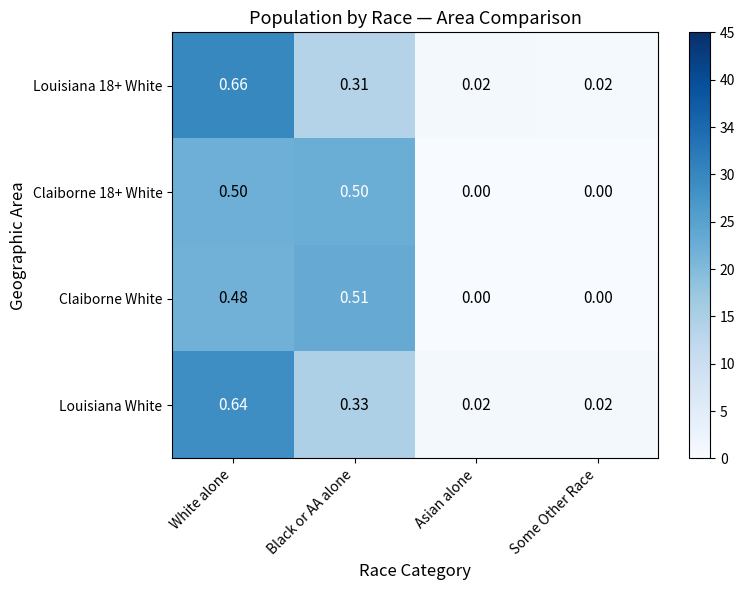

Is the value of Claiborne 18+ White at Asian alone greater than the value of Louisiana 18+ White at Black or AA alone?

No